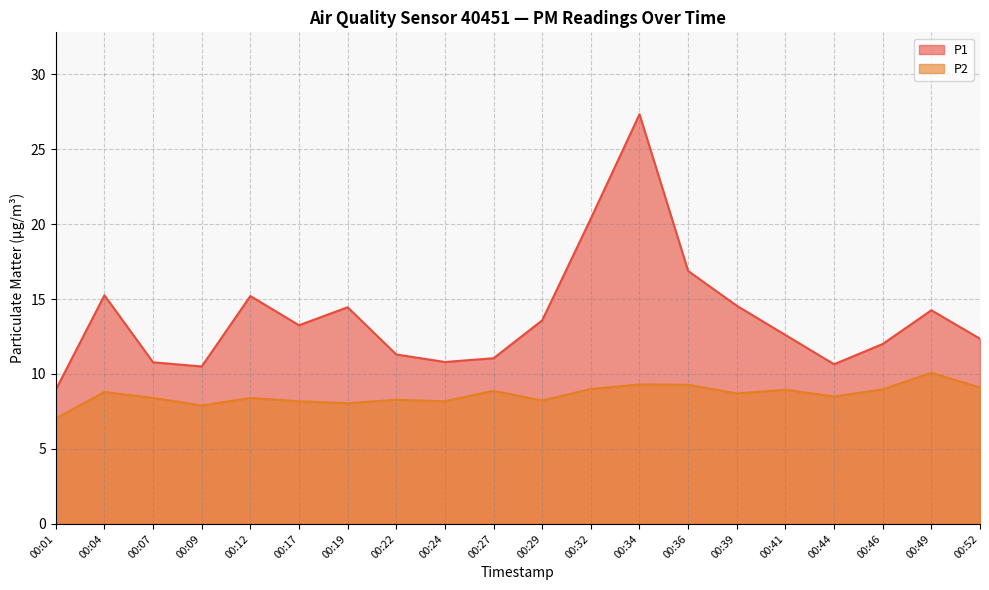

List the labels in order of P1 value, largest first.

00:34, 00:32, 00:36, 00:04, 00:12, 00:39, 00:19, 00:49, 00:29, 00:17, 00:41, 00:52, 00:46, 00:22, 00:27, 00:24, 00:07, 00:44, 00:09, 00:01